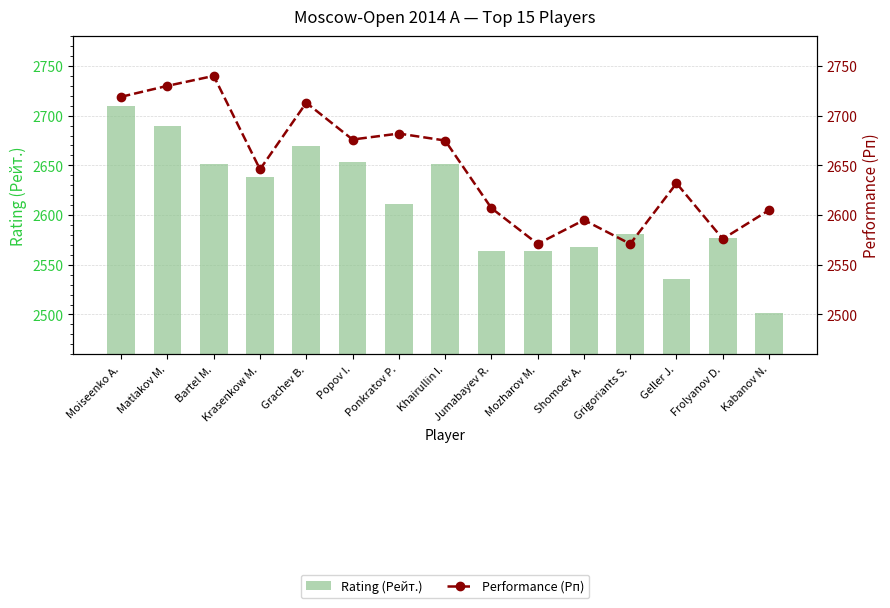

What is the sum of all Performance (Рп) values?

39738